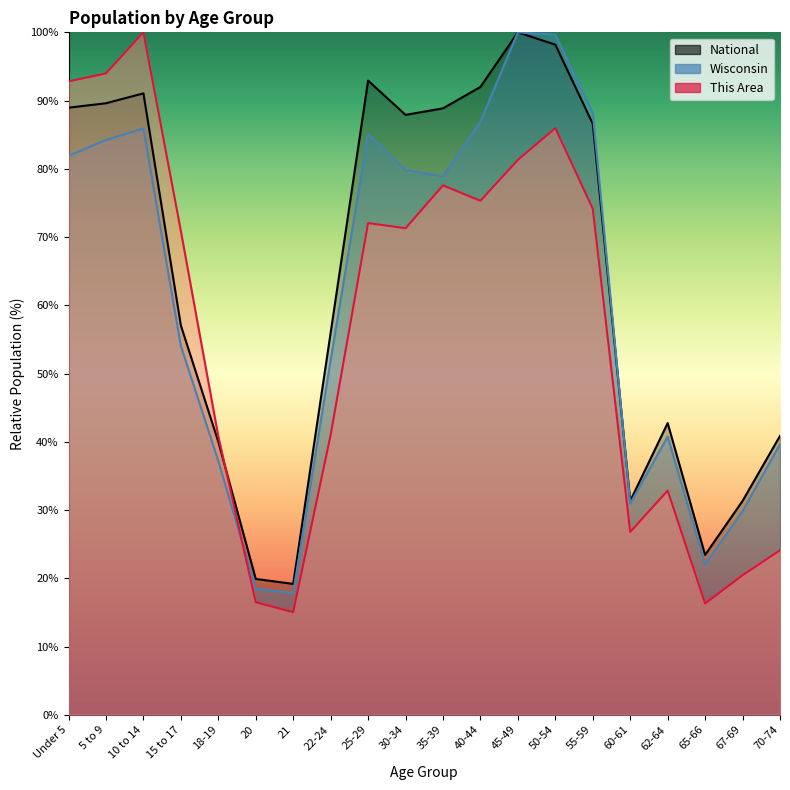

Which label corresponds to the smallest value in the chart?

21